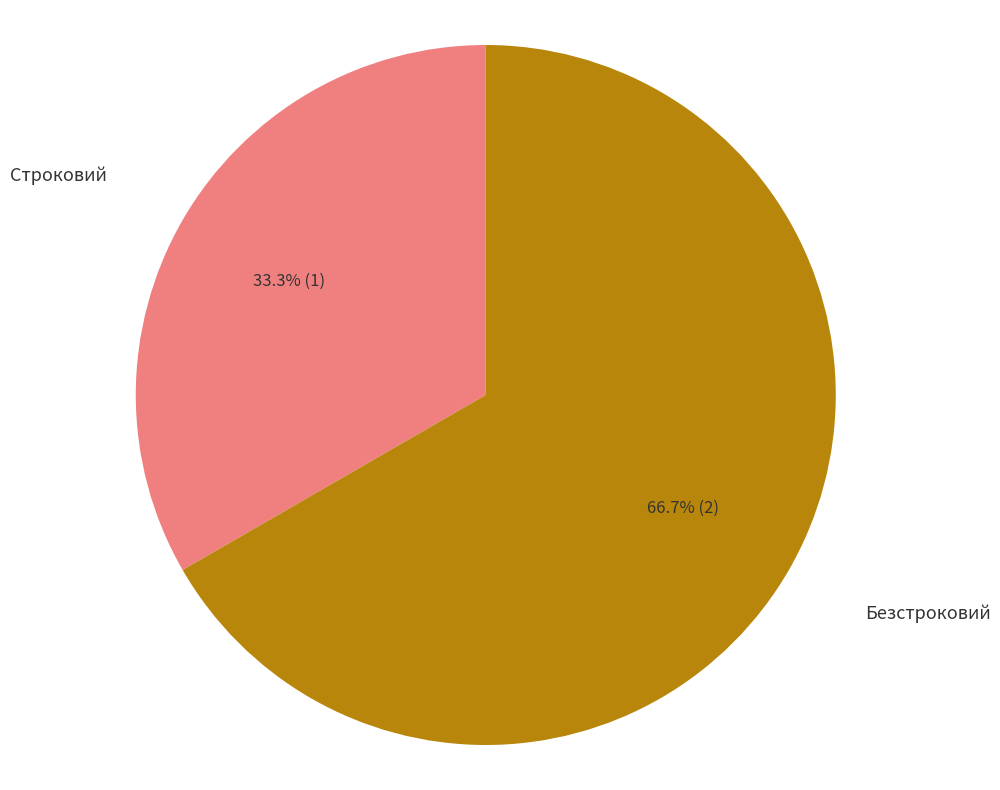

What is the largest slice in the pie chart?

Безстроковий